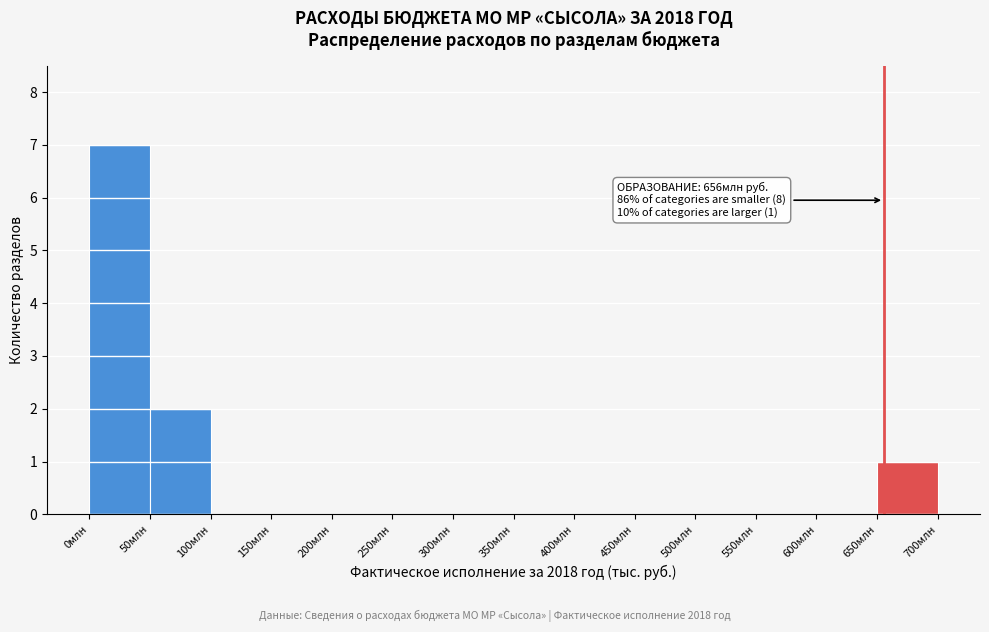

Reading left to right, extract all data points from this chart.

0млн=7	50млн=2	100млн=0	150млн=0	200млн=0	250млн=0	300млн=0	350млн=0	400млн=0	450млн=0	500млн=0	550млн=0	600млн=0	650млн=1